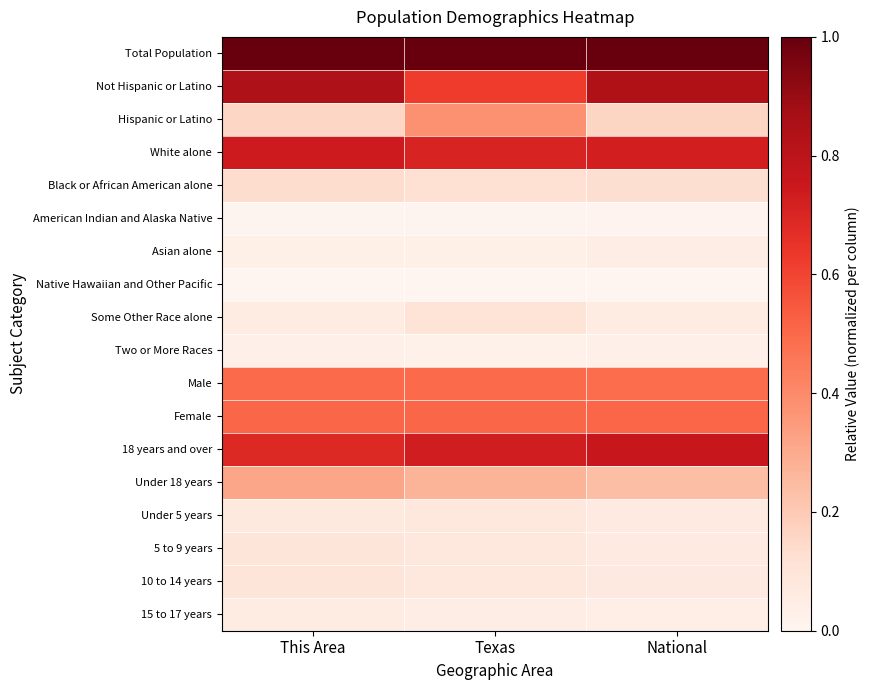

Which series has the largest range (max minus min)?

Not Hispanic or Latino